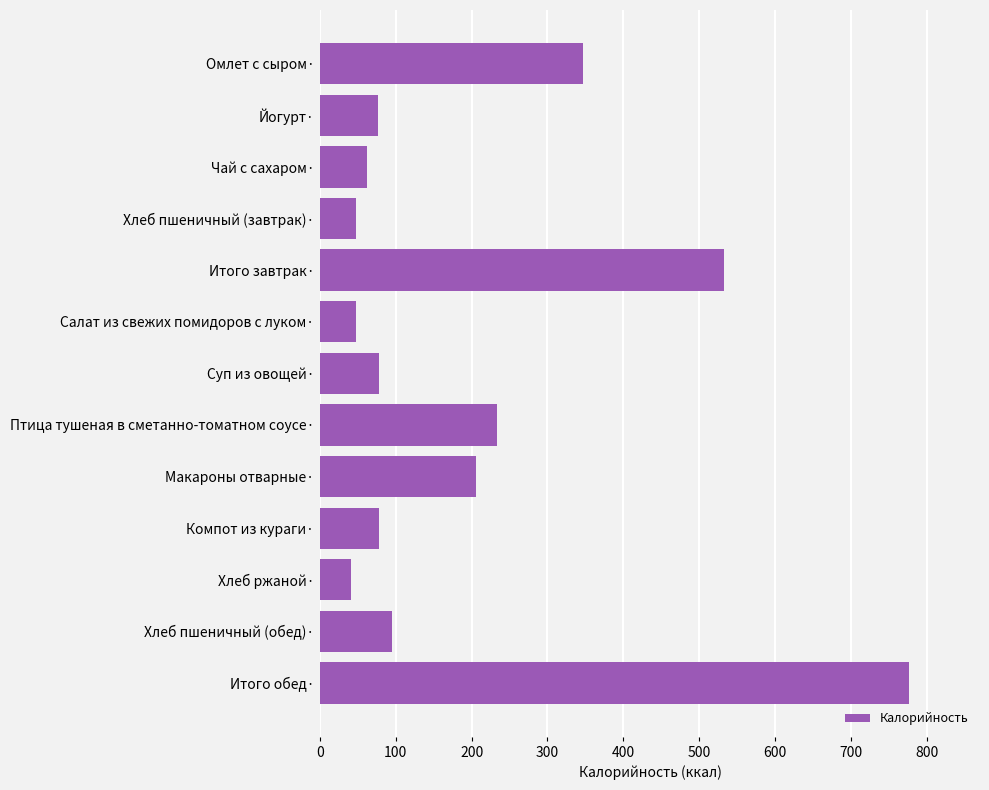

What is the label of the 3rd bar from the top?

Чай с сахаром·